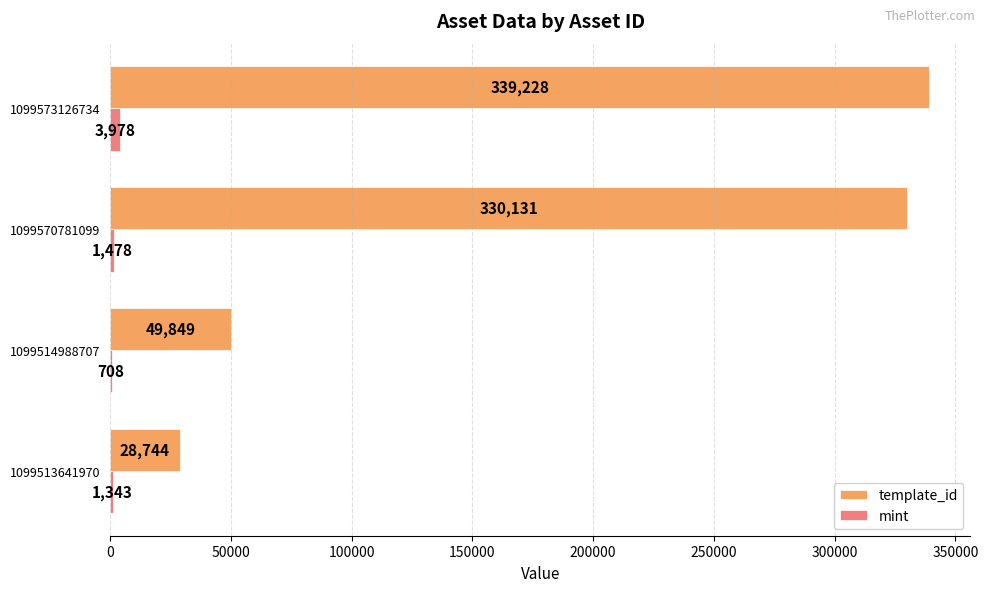

What is the maximum value shown in the chart?

339228